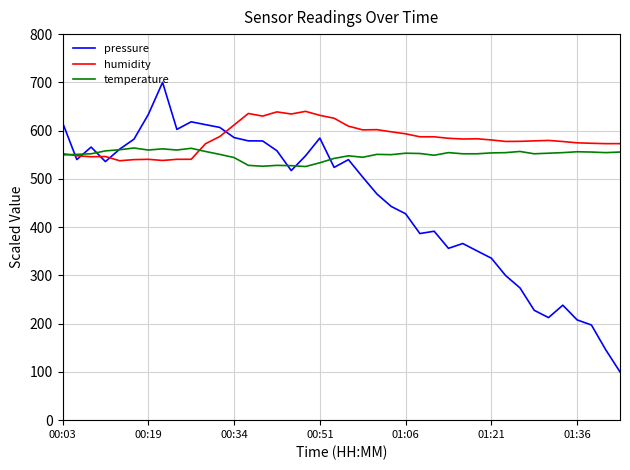

Which series has the widest spread of values?

pressure